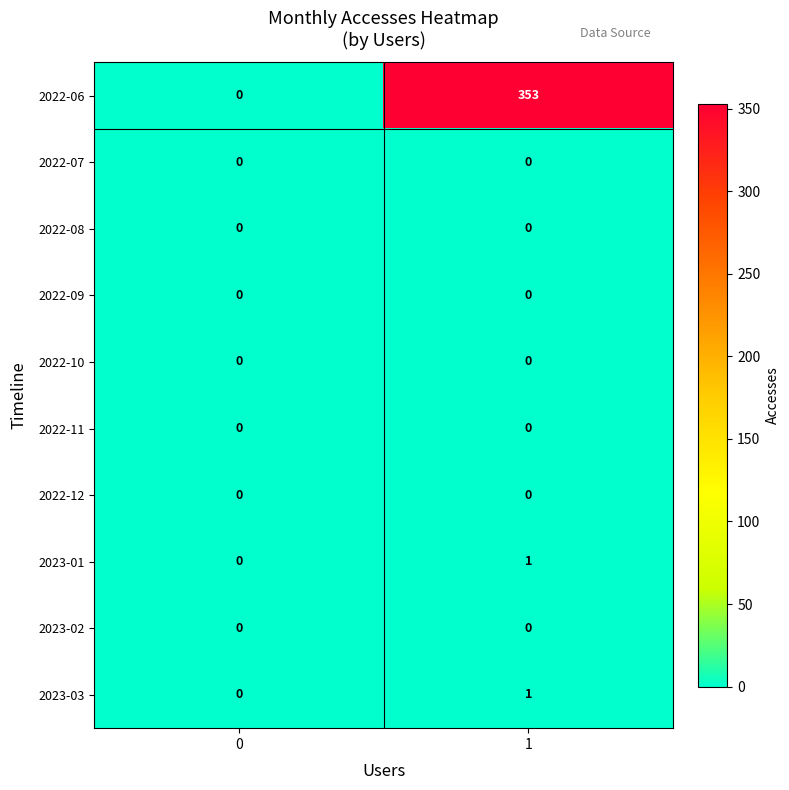

At which category is the sum across all series the highest?

1